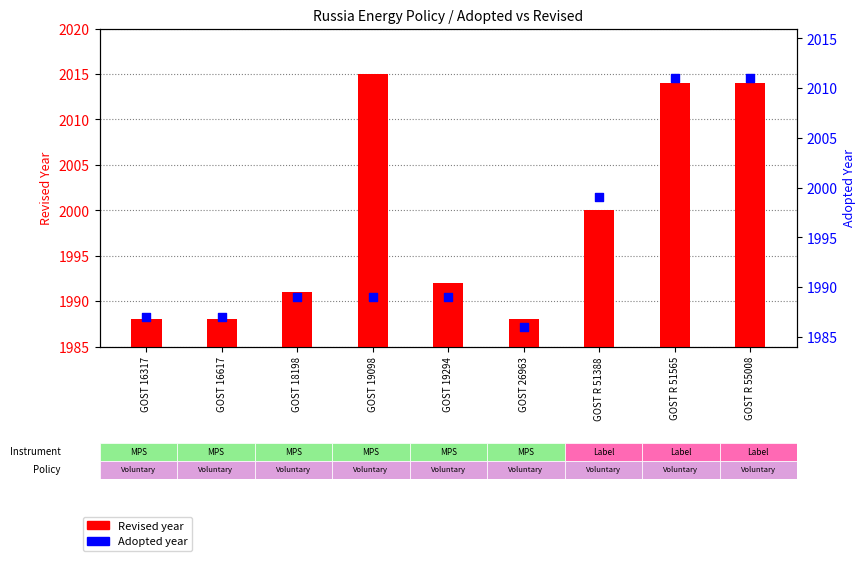

Which series has the largest Y range (max minus min)?

Revised year